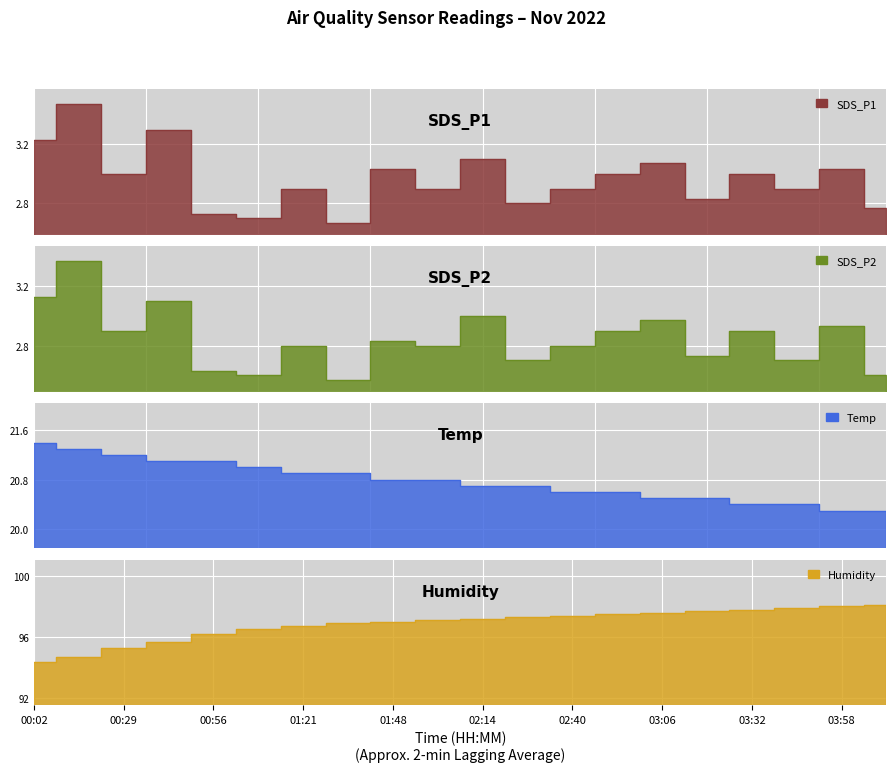

True or false: Humidity and SDS_P2 cross at least once.

False